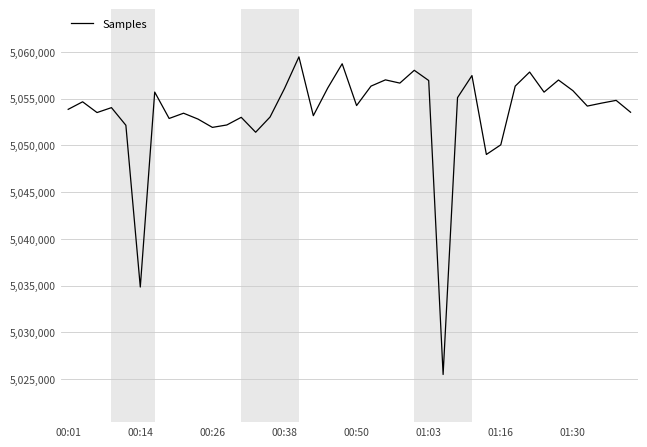

What is the maximum value shown in the chart?

5059471